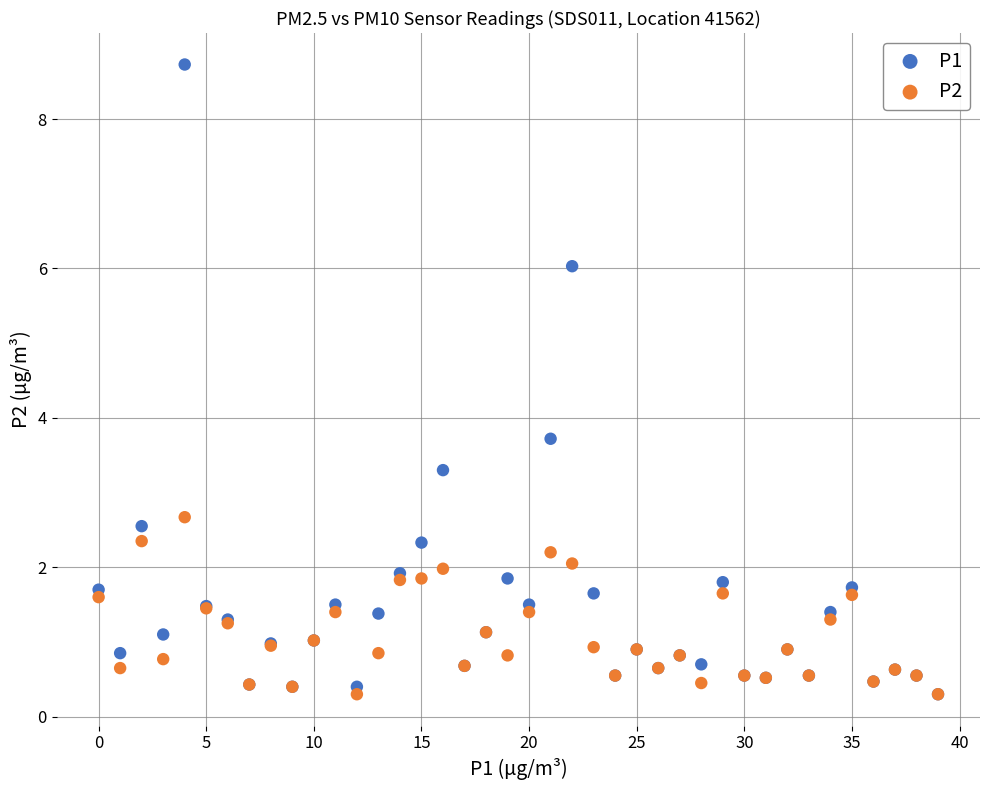

Across all series, what Y value is closest to 4?

3.7